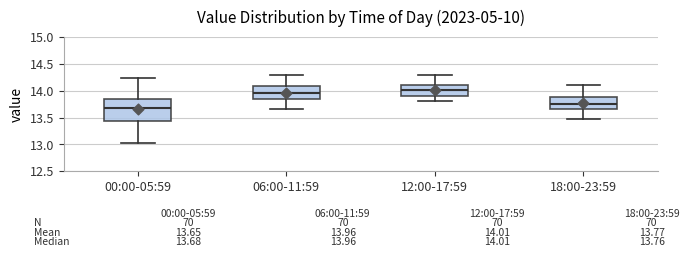

Which box is the tallest, from its lower edge to its upper edge?

00:00-05:59